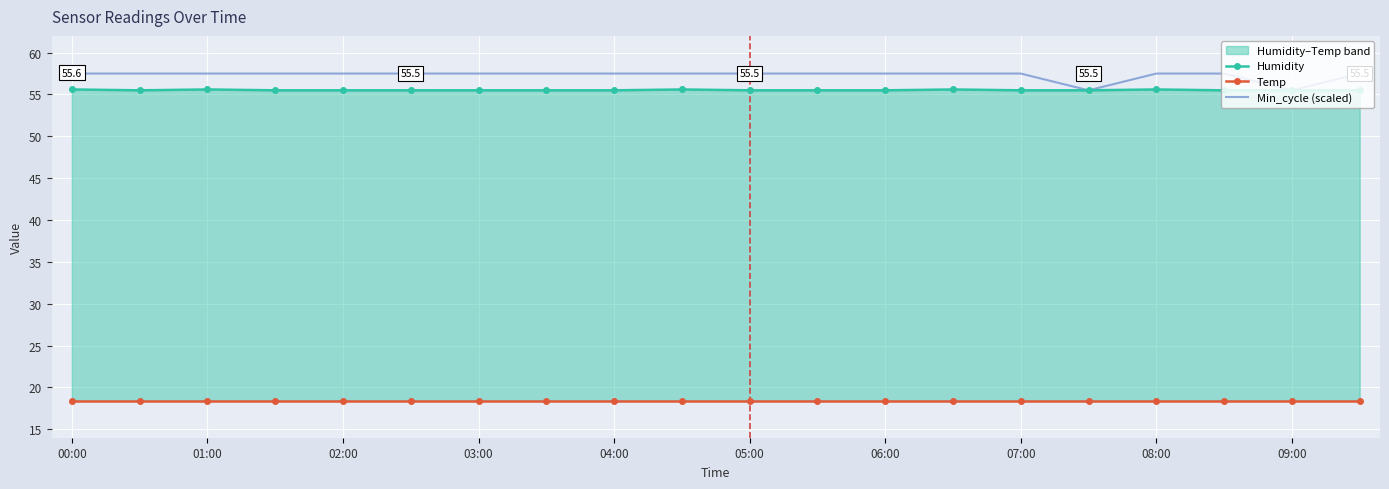

How many series are shown in this chart?

3